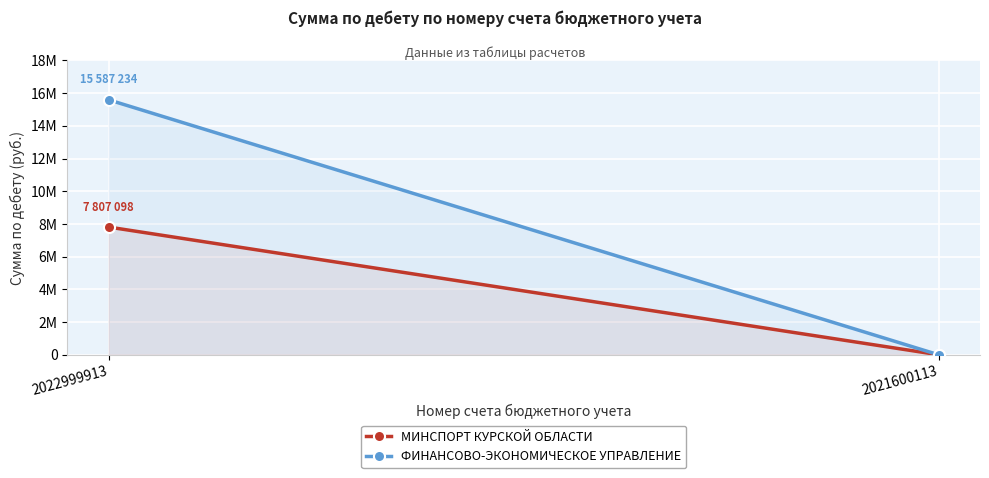

Reading left to right, list all the values displayed in this chart.

МИНСПОРТ КУРСКОЙ ОБЛАСТИ: 7807098	0
ФИНАНСОВО-ЭКОНОМИЧЕСКОЕ УПРАВЛЕНИЕ: 15587234	0